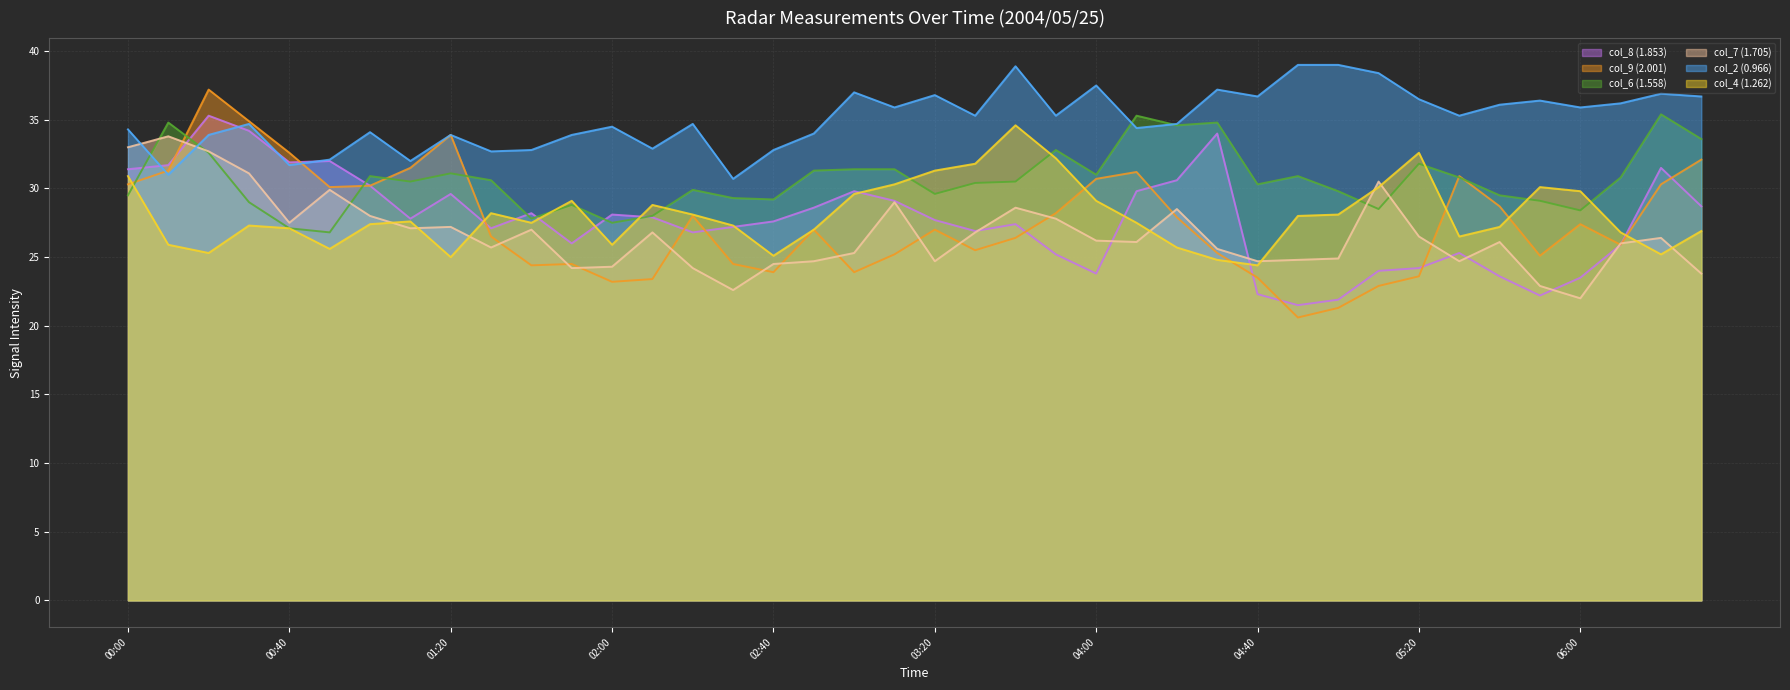

What is the greatest value displayed?

39.0